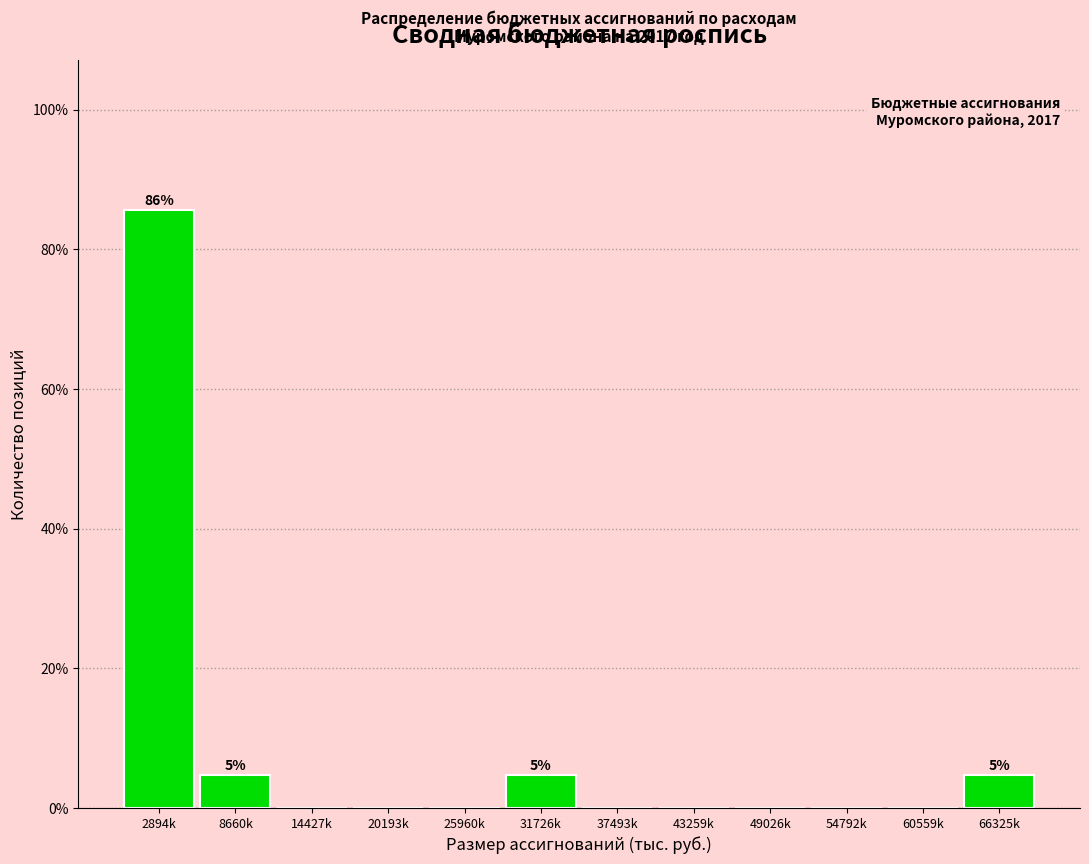

Reading right to left, extract all data points from this chart.

66325k=4.8	60559k=0.0	54792k=0.0	49026k=0.0	43259k=0.0	37493k=0.0	31726k=4.8	25960k=0.0	20193k=0.0	14427k=0.0	8660k=4.8	2894k=85.7